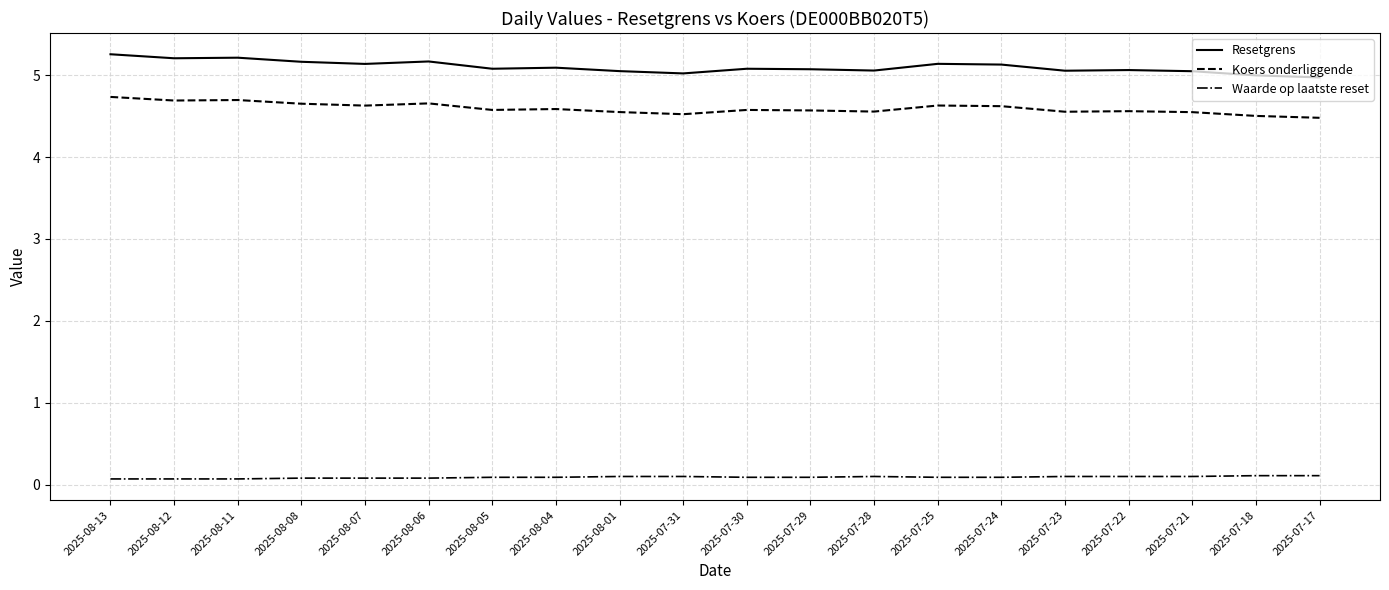

Which series has the widest spread of values?

Resetgrens